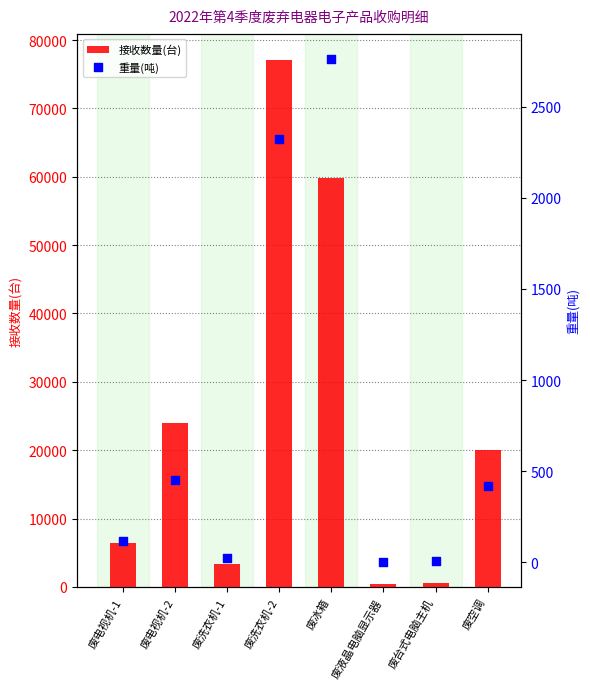

At which category is the sum across all series the highest?

废洗衣机-2